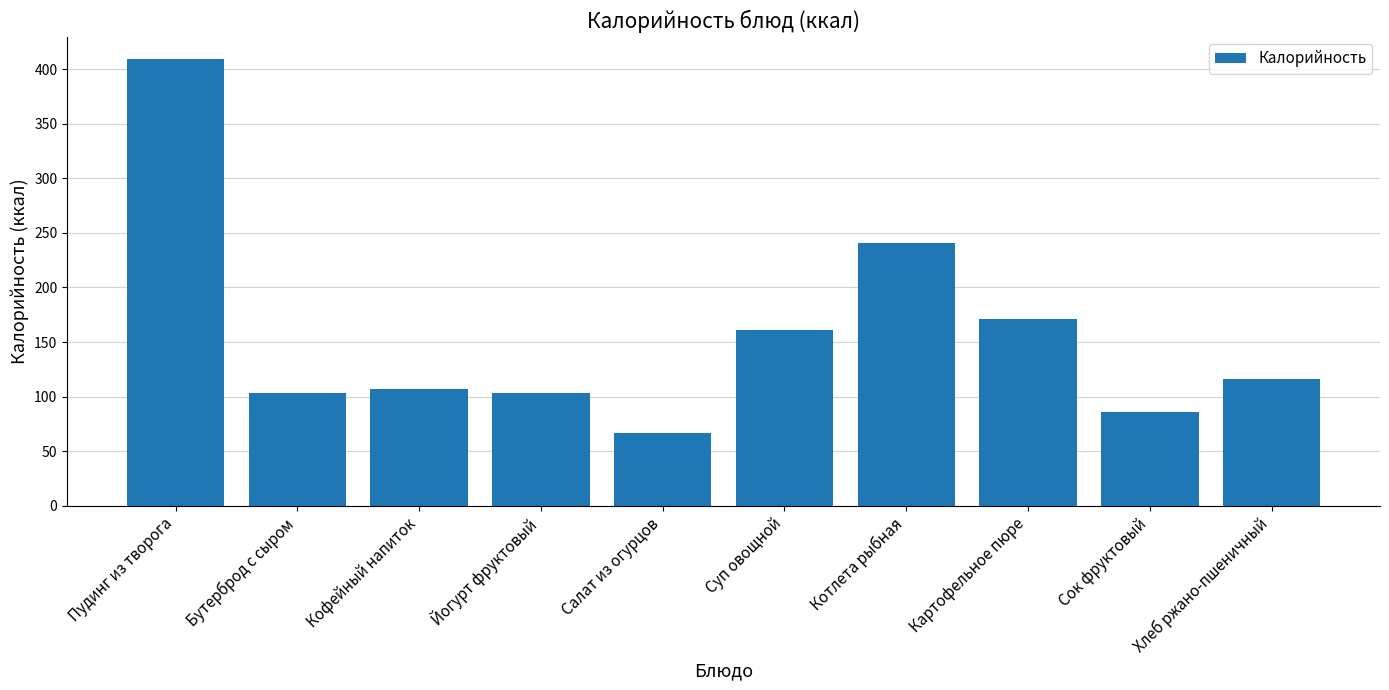

Which has a higher value, Хлеб ржано-пшеничный or Сок фруктовый?

Хлеб ржано-пшеничный